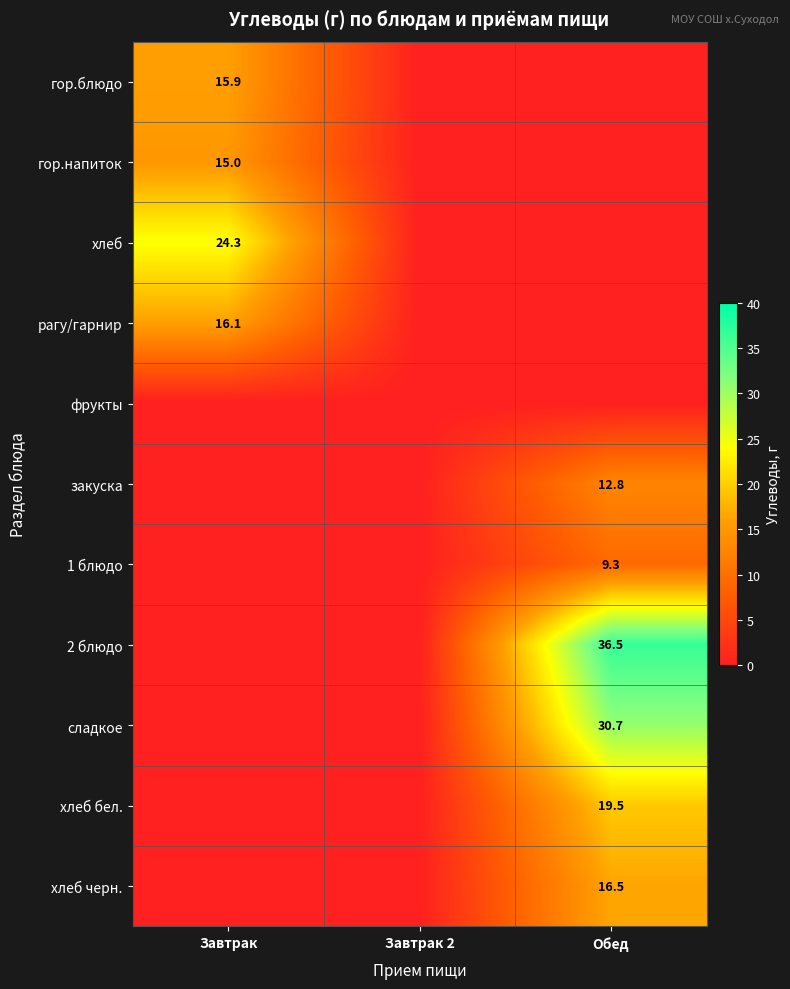

Is it true that гор.блюдо equals 15.9 at Завтрак?

True